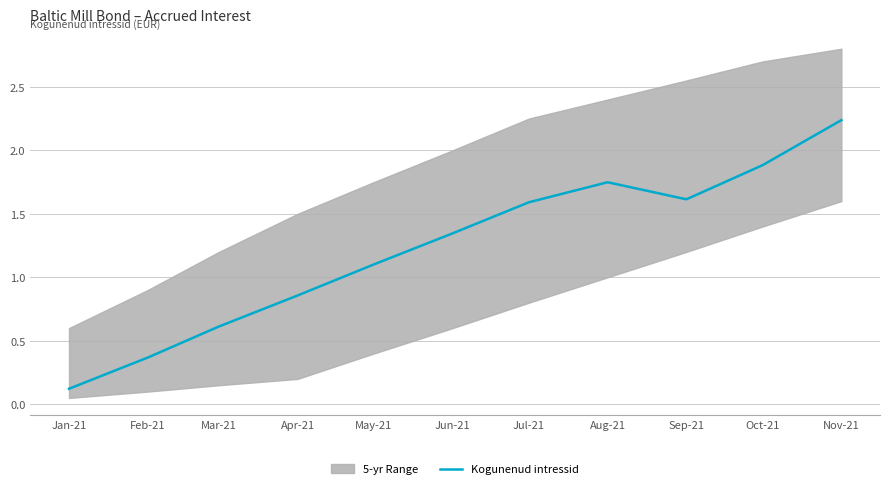

What is the difference between the second highest and second lowest values?

1.5